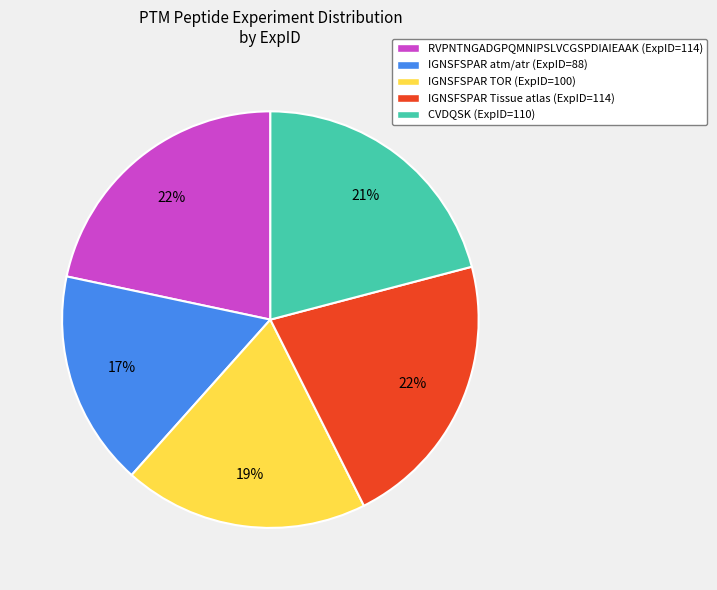

To the nearest percent, what is the difference between the largest and smallest slice percentages?

5%